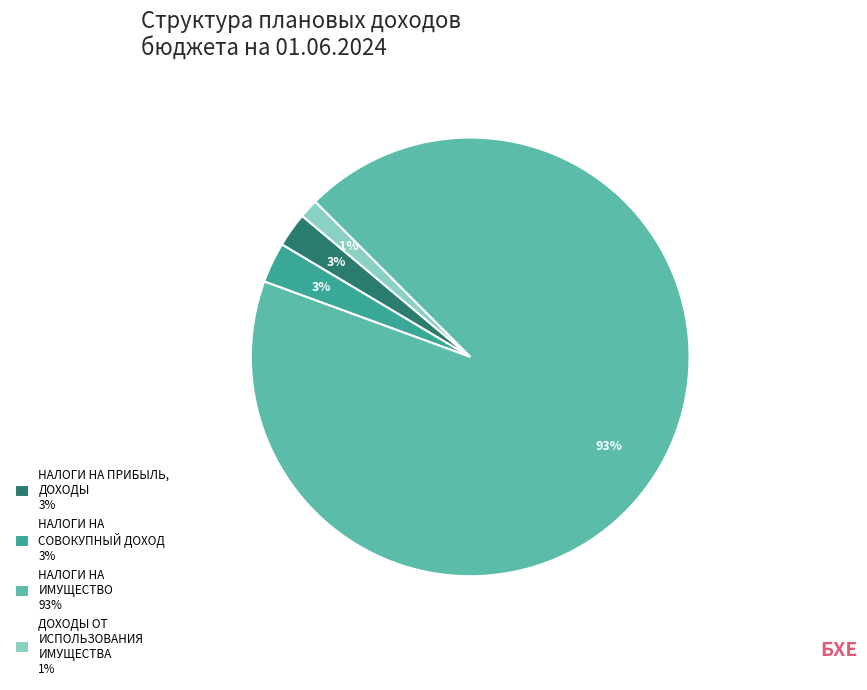

Is there a majority slice in this chart?

Yes